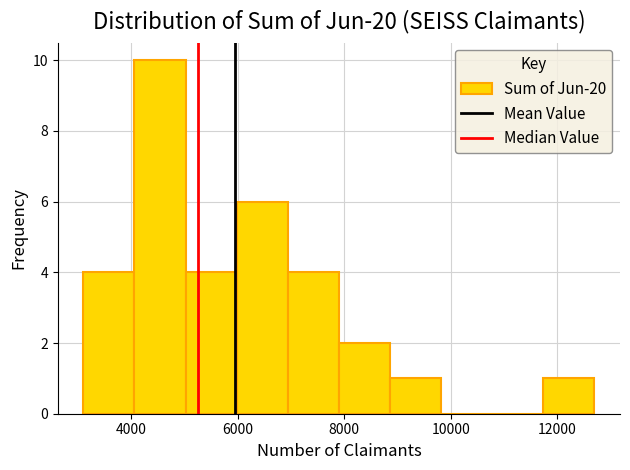

Reading left to right, list every bar in this chart as the range it spans on the x-axis followed by its height. Neither the bar edges nor the heights are printed on the chart, so give them approximately, as read against the axes.

3100 to 4060: 4
4060 to 5020: 10
5020 to 5980: 4
5980 to 6940: 6
6940 to 7900: 4
7900 to 8860: 2
8860 to 9820: 1
9820 to 10780: 0
10780 to 11740: 0
11740 to 12700: 1